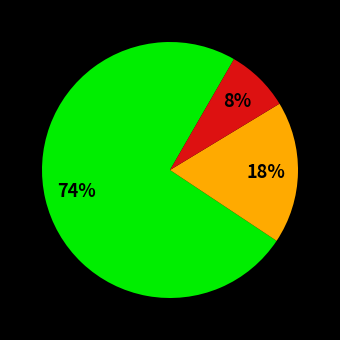

To the nearest percent, what is the difference between the largest and smallest slice percentages?

66%